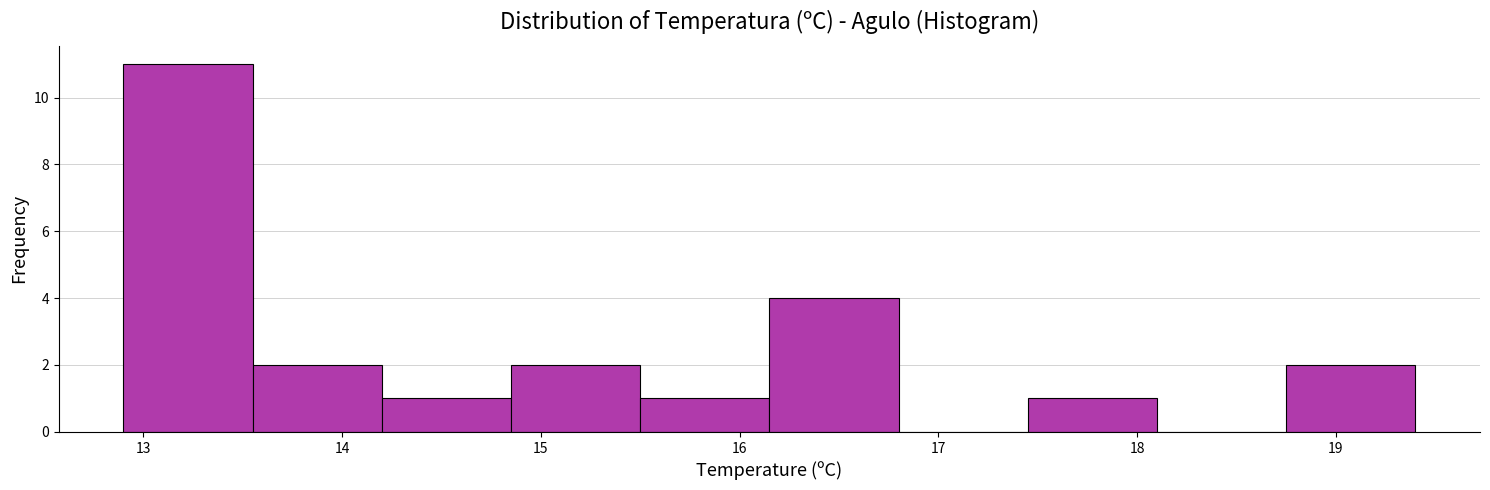

What is the height of the bar covering 13.55 to 14.20 on the x-axis? Neither the bar edges nor the heights are printed on the chart, so give them approximately, as read against the axes.

2